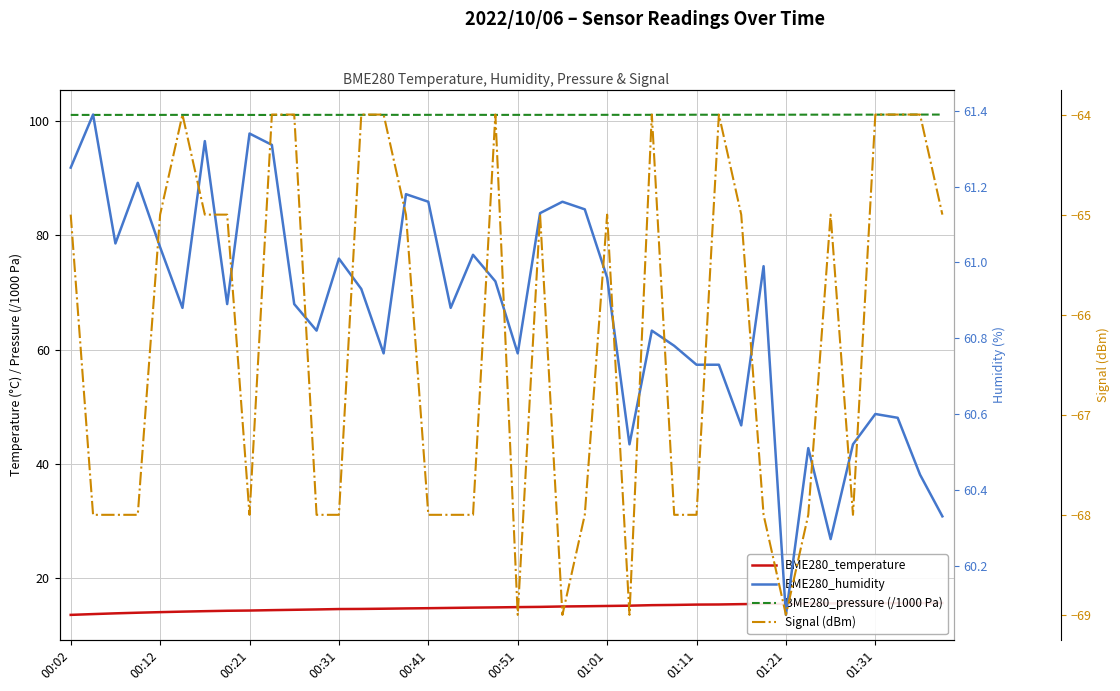

List the series in order of their overall mean, lowest first.

Signal (dBm), BME280_temperature, BME280_humidity, BME280_pressure (/1000 Pa)